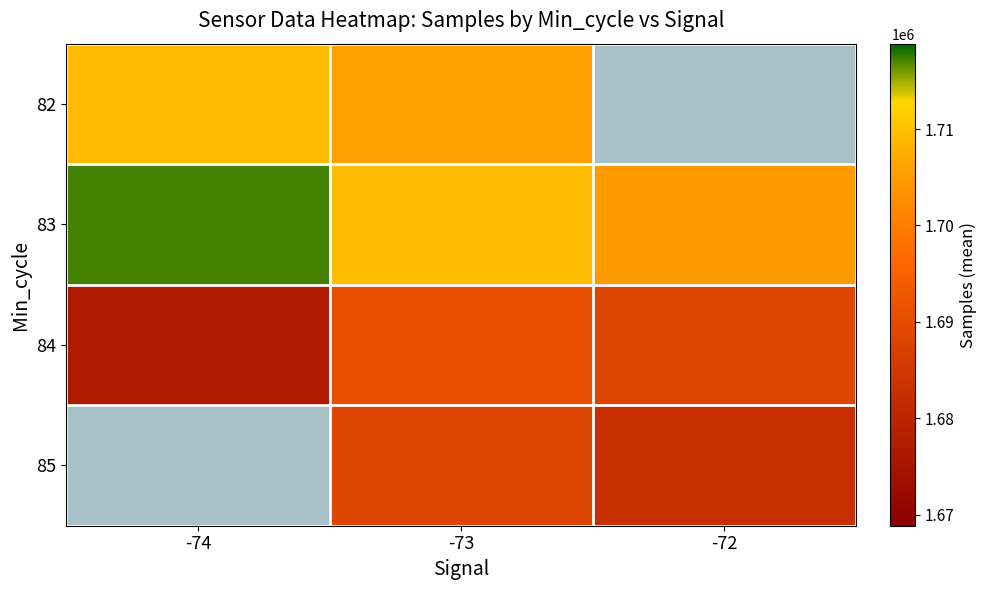

Which series has the largest total across all categories?

83